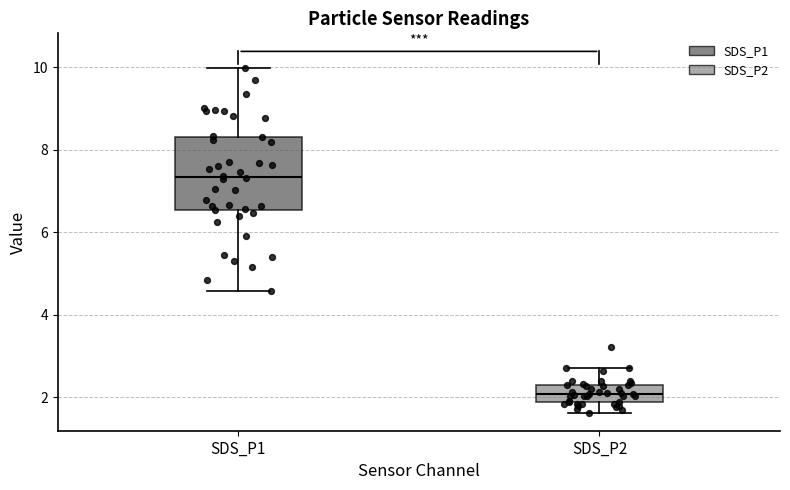

Comparing the boxes themselves (not the whiskers), which one is the tallest?

SDS_P1